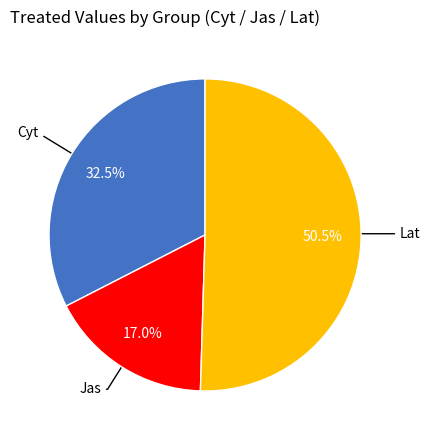

How many slices are in this pie chart?

3